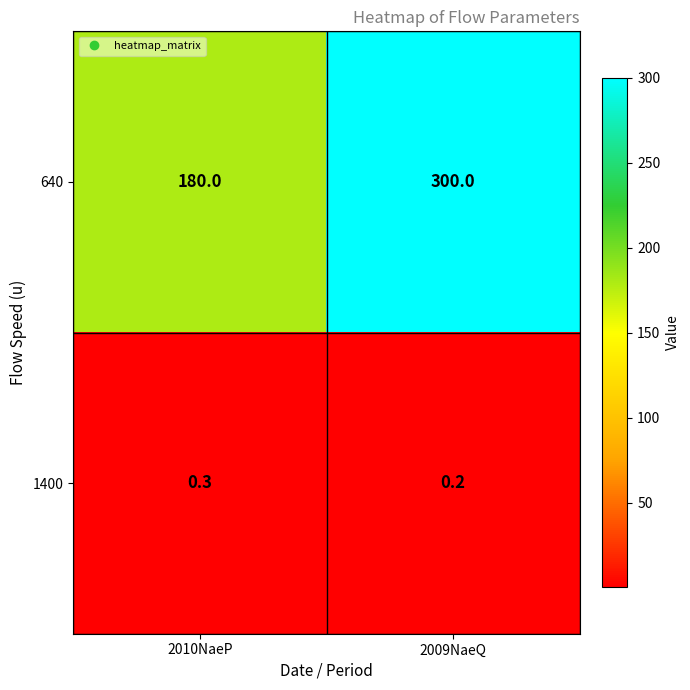

What is the total value across all series at 2009NaeQ?

300.2